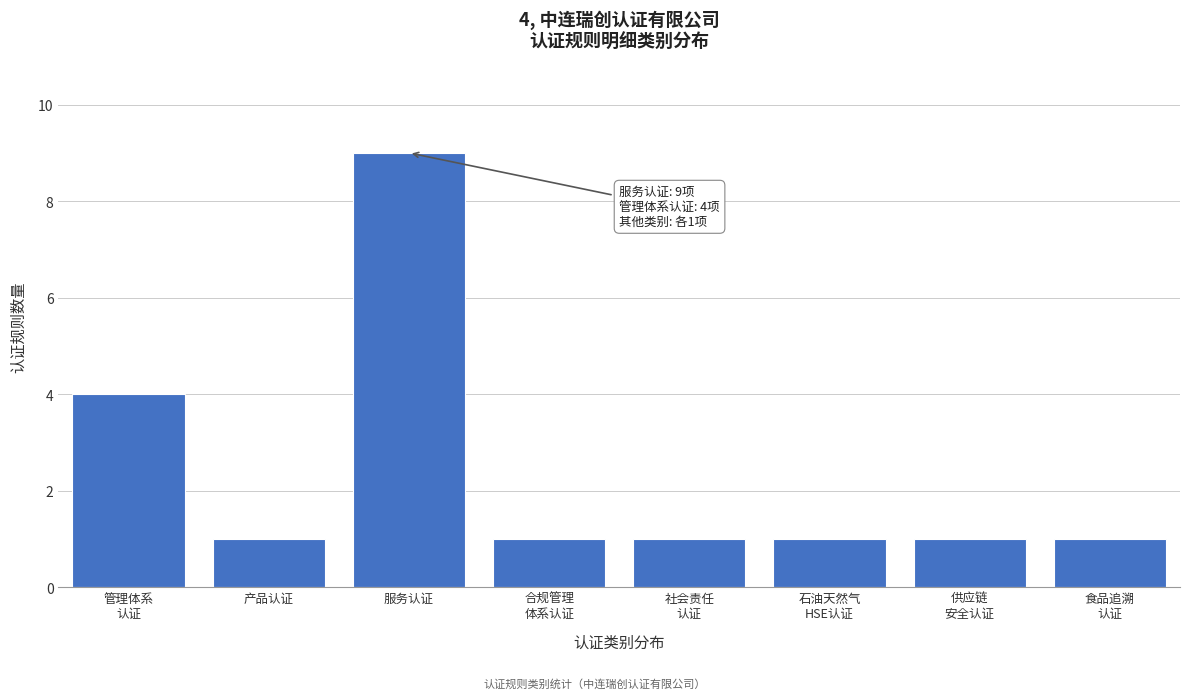

Reading left to right, extract all data points from this chart.

4	1	9	1	1	1	1	1